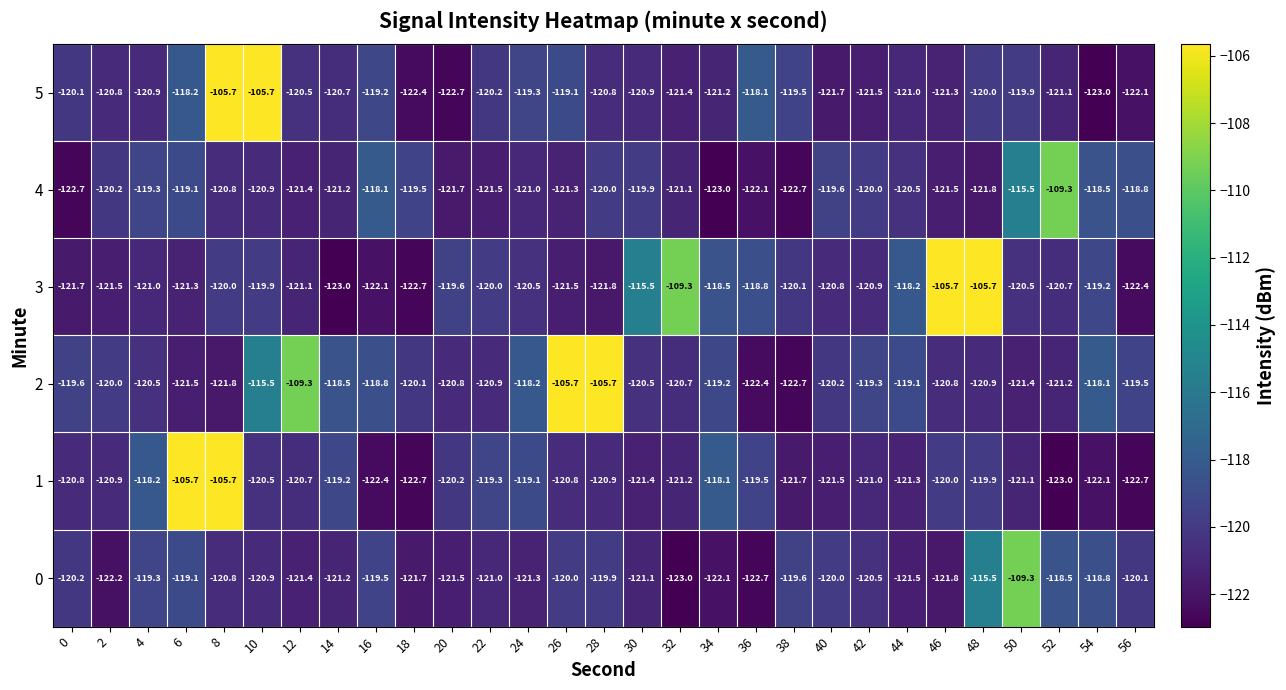

At which label does 1 first exceed -120?

4